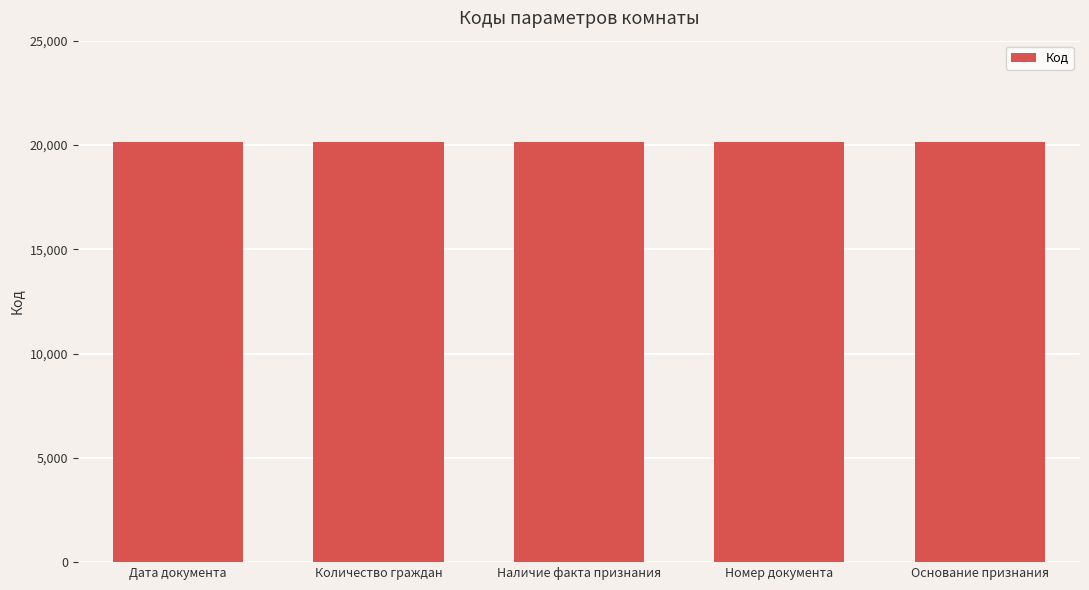

Are the bars grouped side by side (vs. stacked)?

No